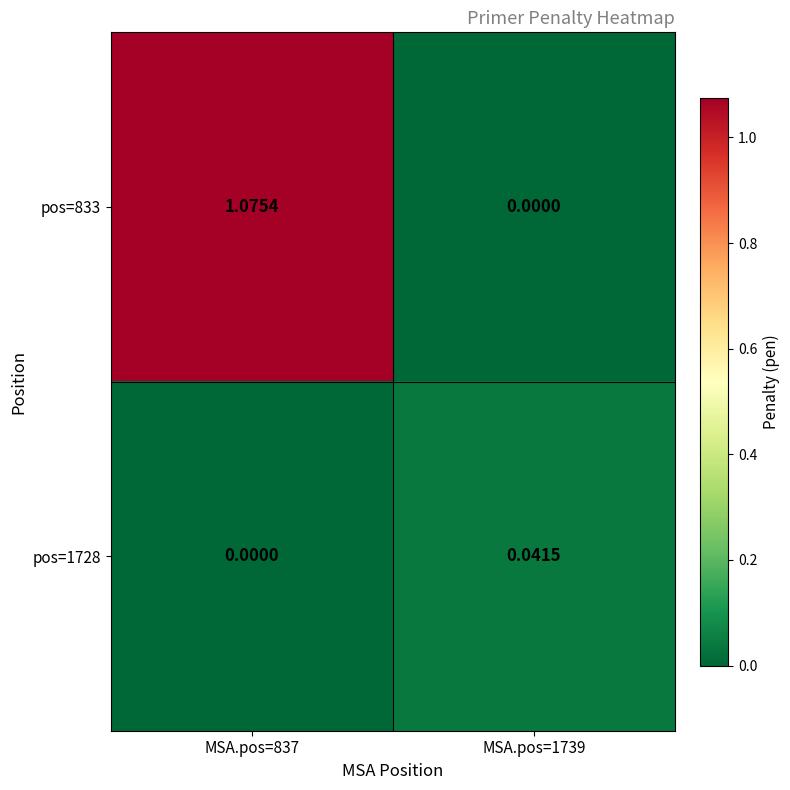

Is the value of pos=1728 at MSA.pos=1739 greater than the value of pos=833 at MSA.pos=837?

No